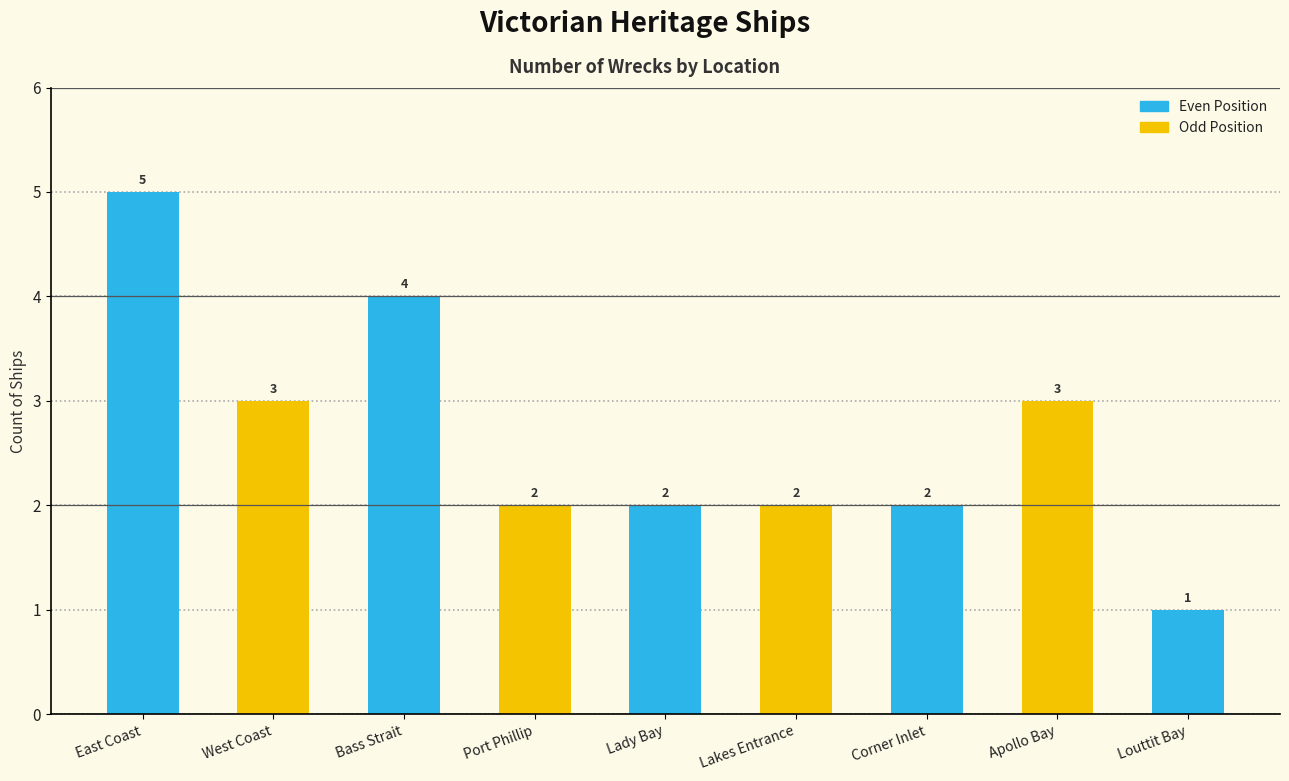

What is the sum of all values?

24